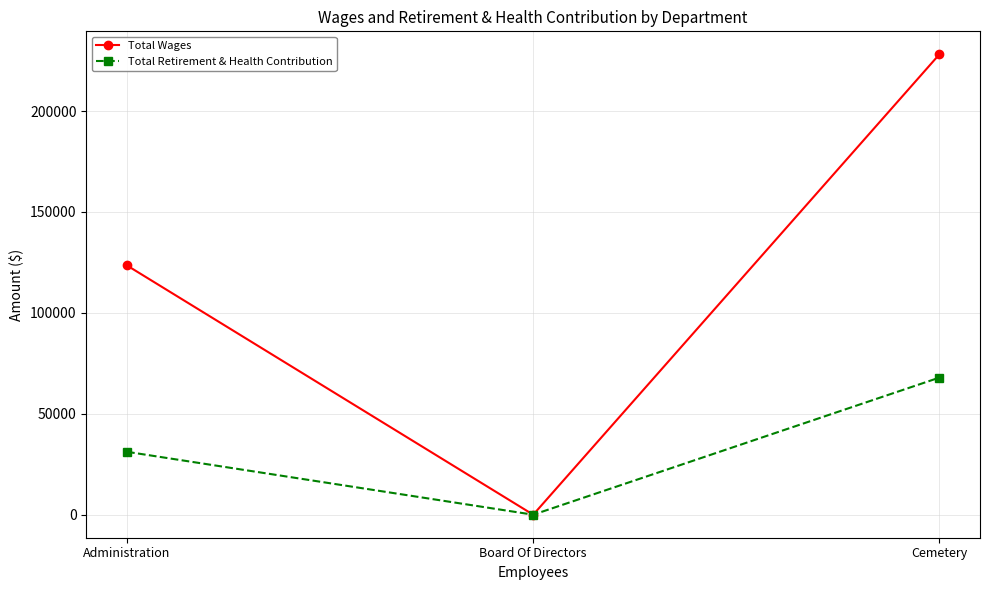

Reading left to right, what are all the values shown in this chart?

Total Wages: 123470	0	228084
Total Retirement & Health Contribution: 31160	0	67929